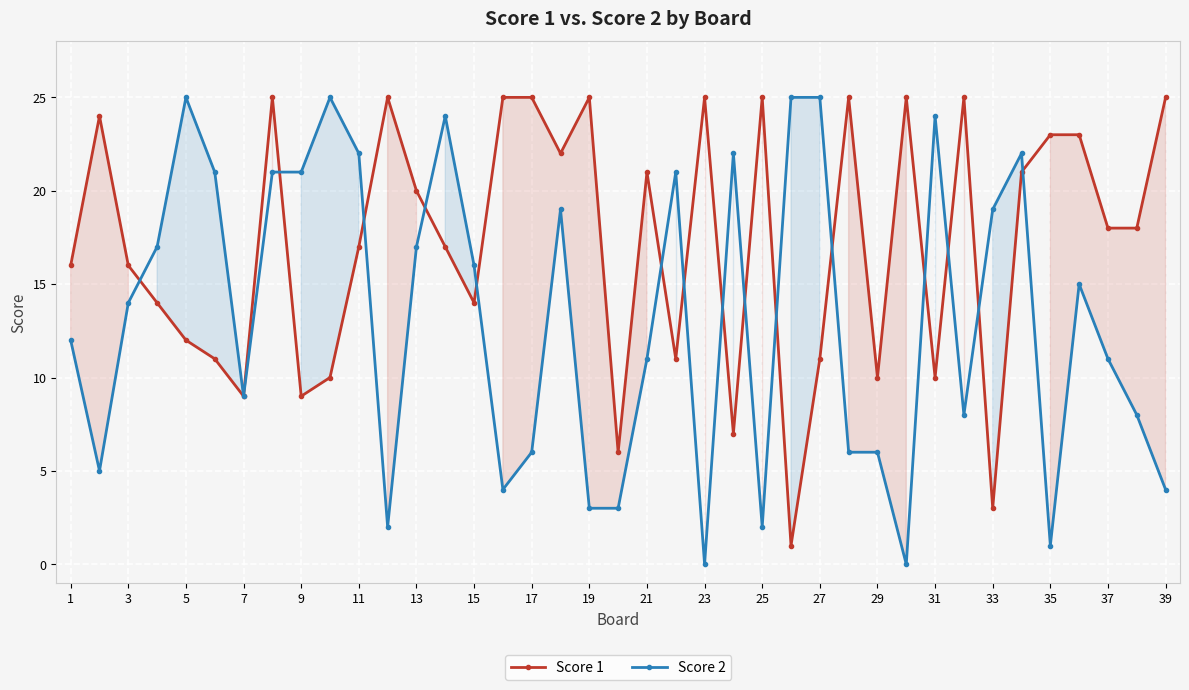

How many intersections are there between Score 2 and Score 1?

15